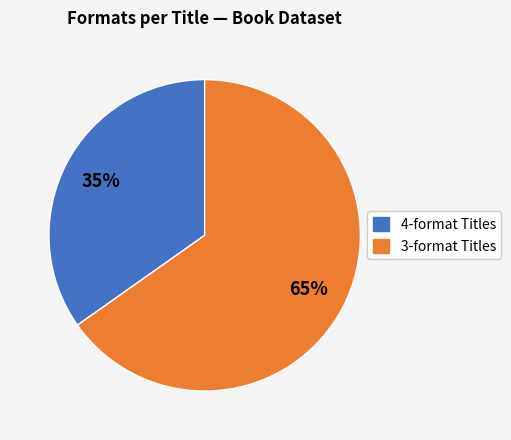

What is the smallest slice in the pie chart?

4-format Titles